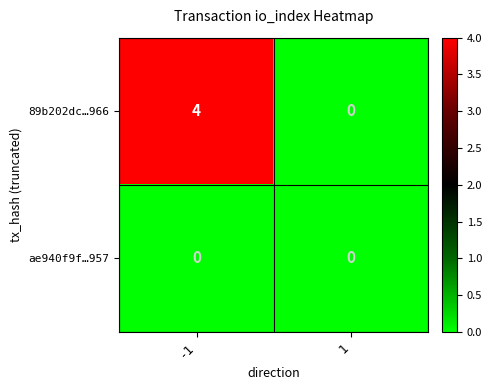

At which category is the sum across all series the highest?

-1